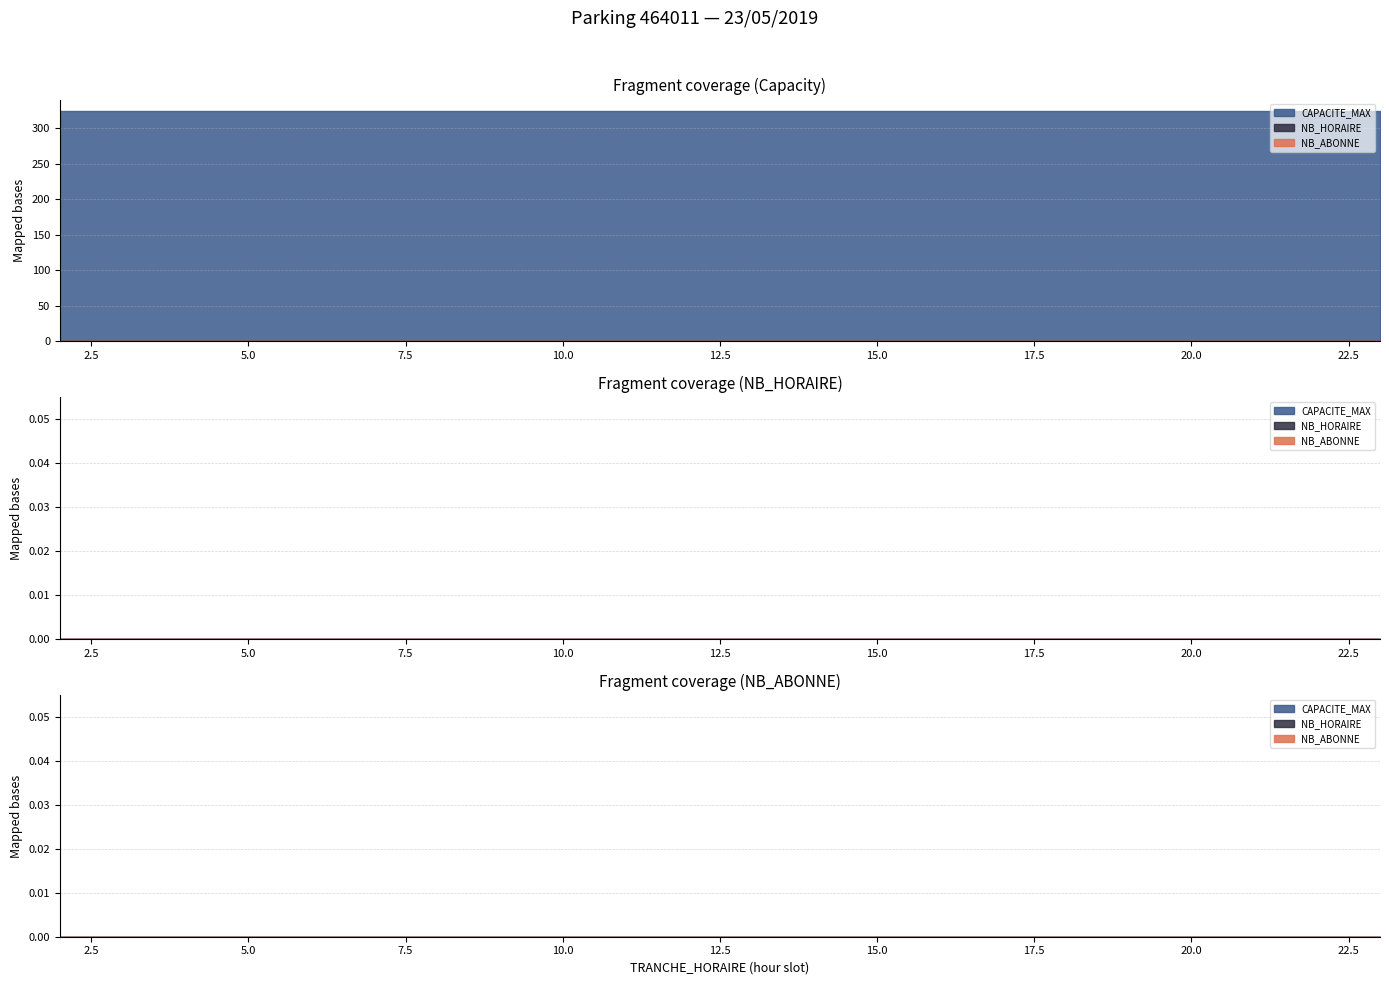

True or false: NB_ABONNE and NB_HORAIRE intersect in this chart.

False